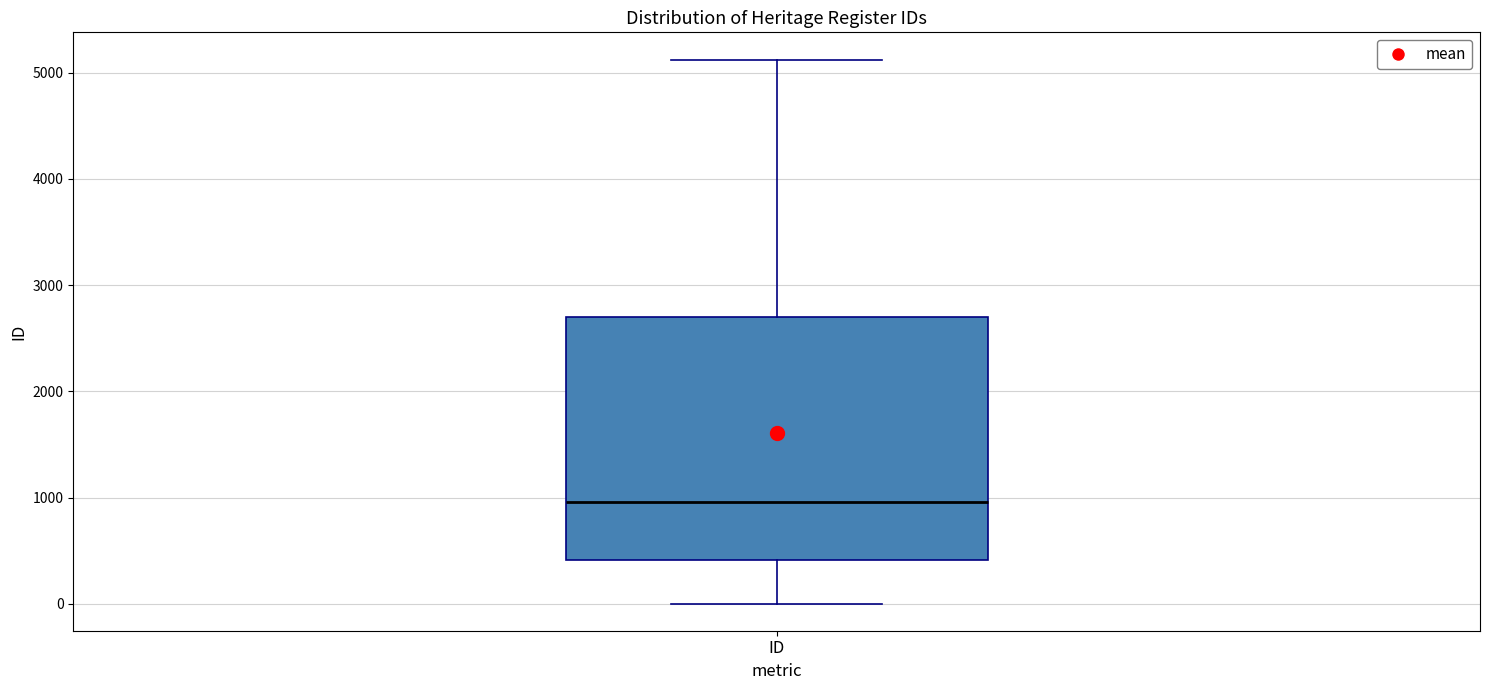

Read this box plot against the y-axis: the position of the median line, the range covered by the box, and the ends of both whiskers. The values are not printed on the chart, so give them approximately, as read against the axis.

median 1000, box 400 to 2700, whiskers 0 to 5100